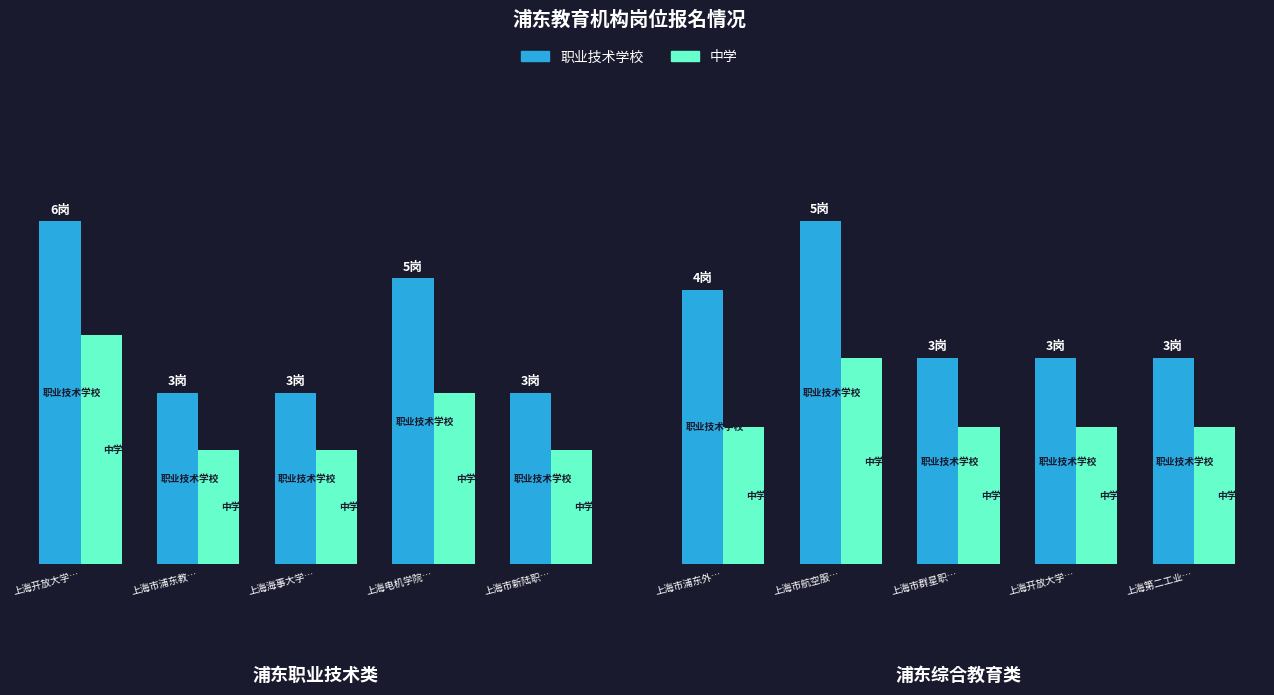

Which series has the largest range (max minus min)?

职业技术学校